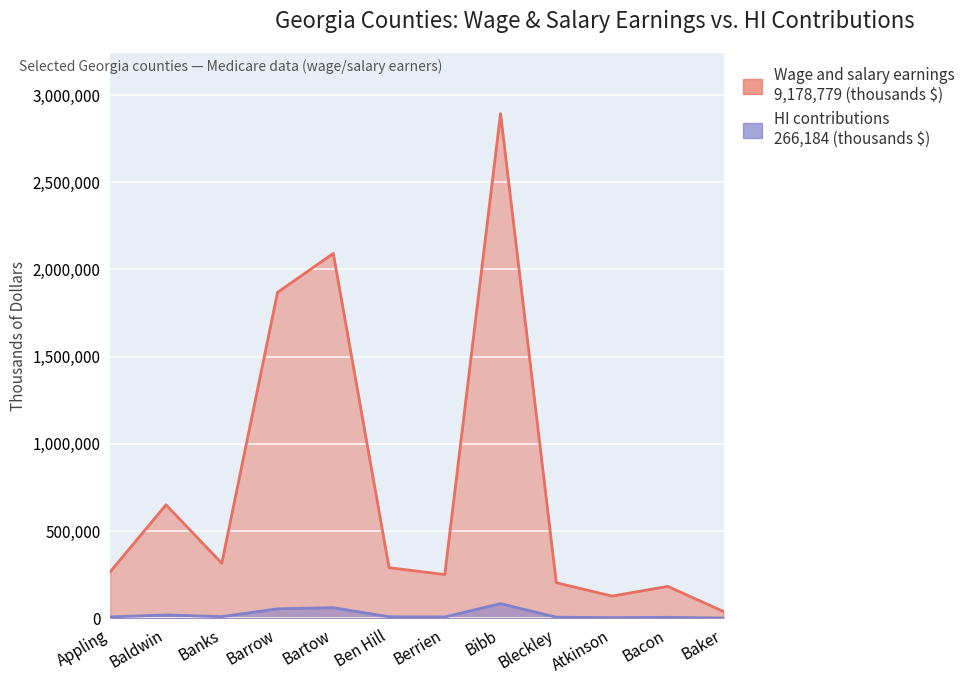

True or false: HI contributions (Total) and Wage and salary earnings (Total) intersect in this chart.

False